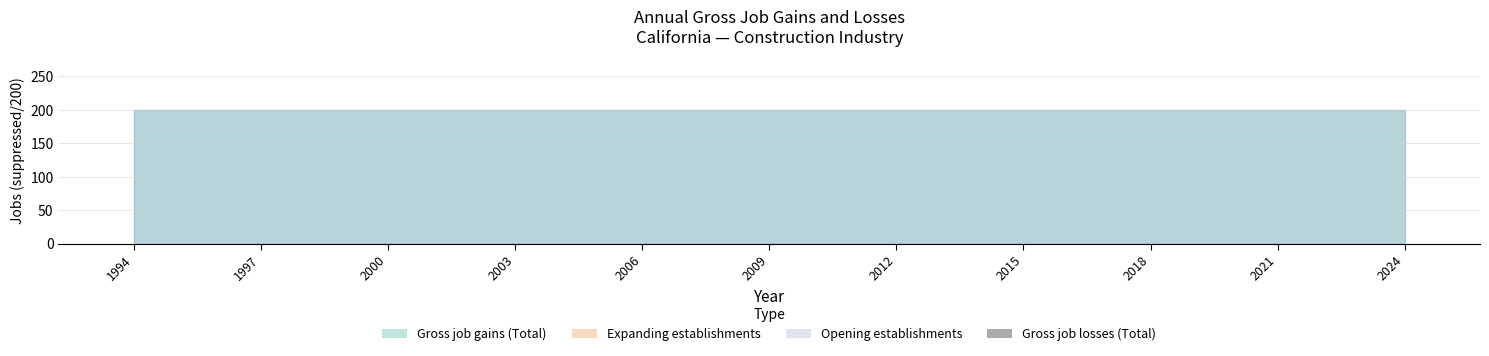

What is the minimum value for Gross job gains (Total)?

200